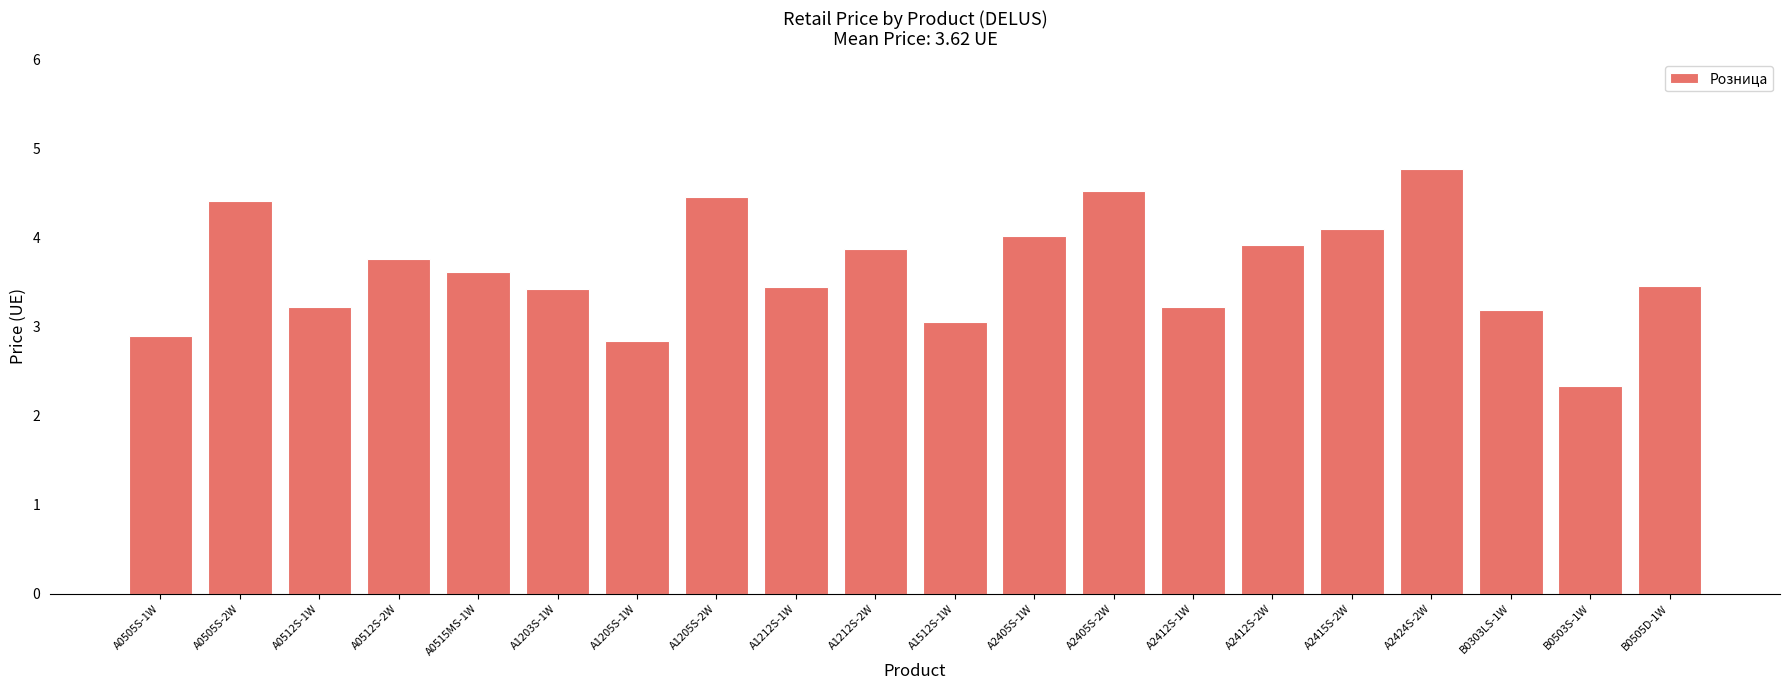

What is the label of the 7th bar from the right?

A2412S-1W